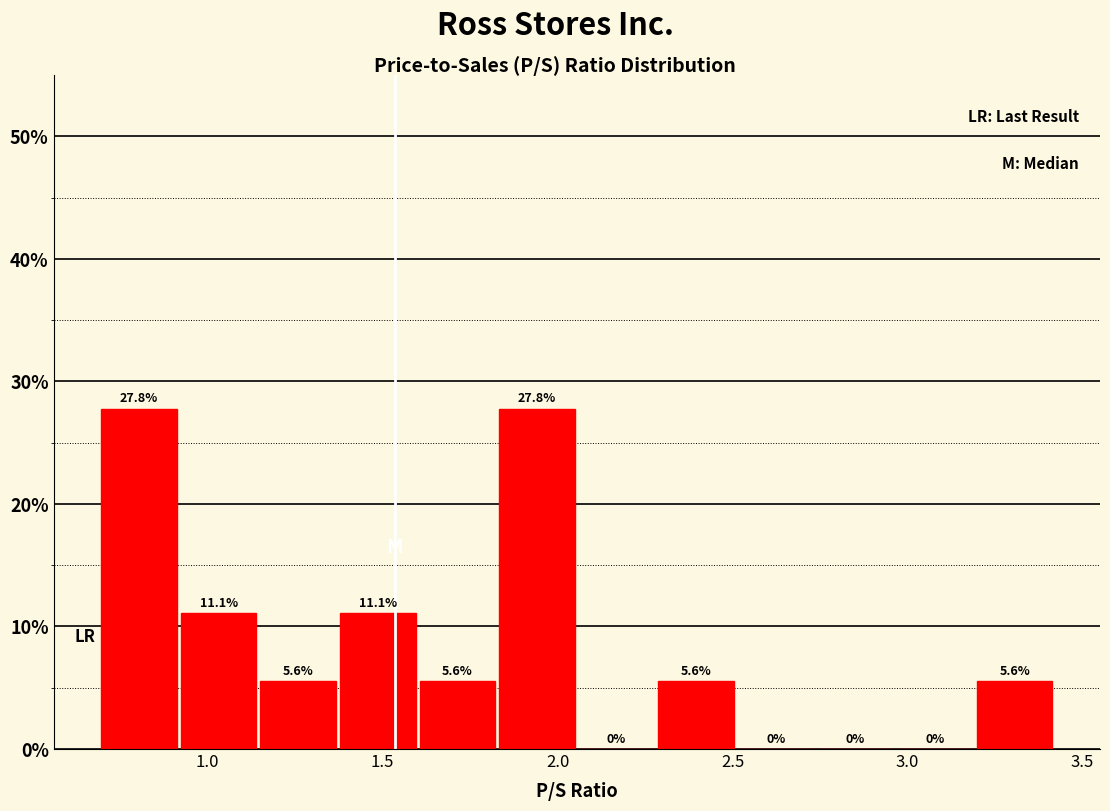

What is the height of the bar covering 1.35 to 1.60 on the x-axis? The bar edges are not printed on the chart, so give them approximately, as read against the axis.

11.1